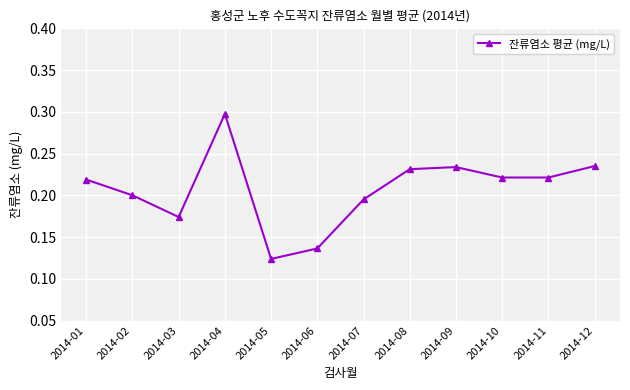

Which label corresponds to the largest value in the chart?

2014-04